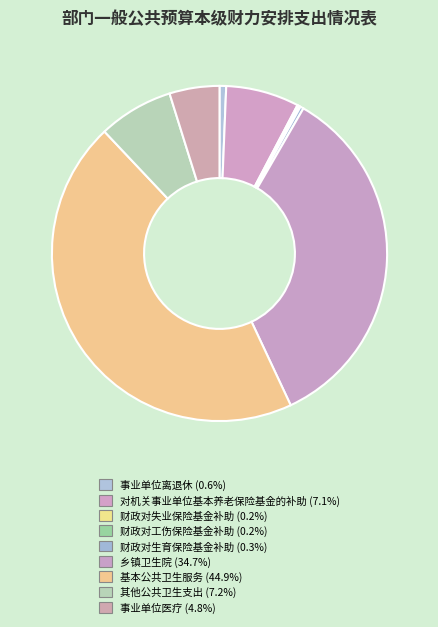

Count the number of slices in the pie.

9